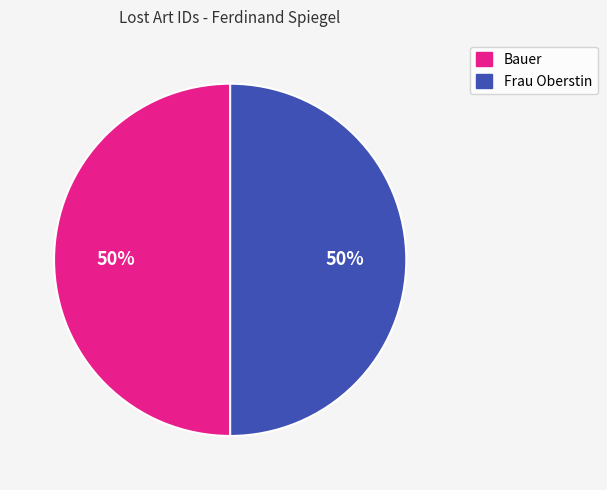

Approximately how many times larger is the value at Frau Oberstin compared to Bauer?

1.0